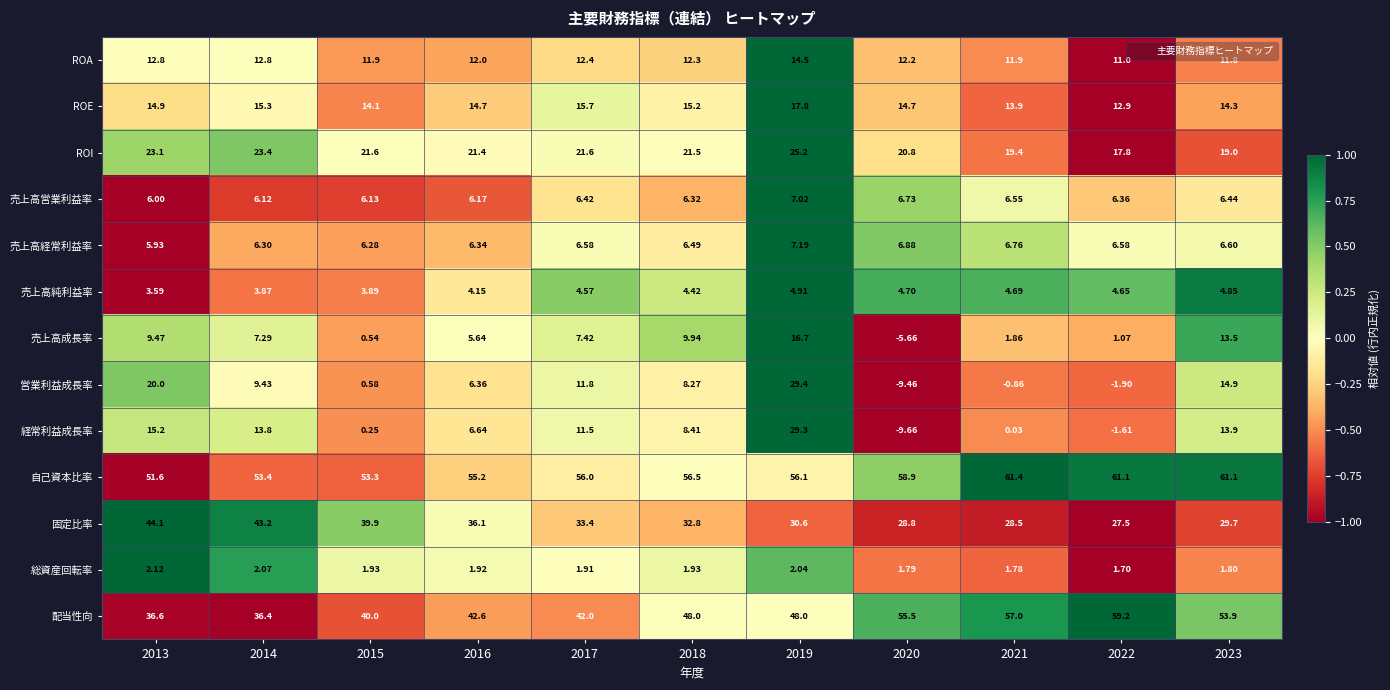

List the series in order of their peak value, highest first.

自己資本比率, 配当性向, 固定比率, 営業利益成長率, 経常利益成長率, ROI, ROE, 売上高成長率, ROA, 売上高経常利益率, 売上高営業利益率, 売上高純利益率, 総資産回転率